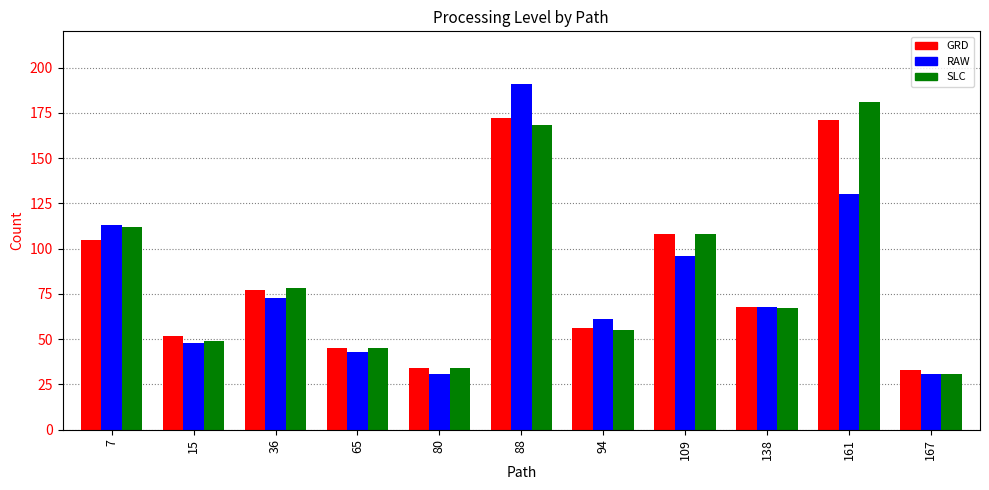

What is the smallest value displayed?

31